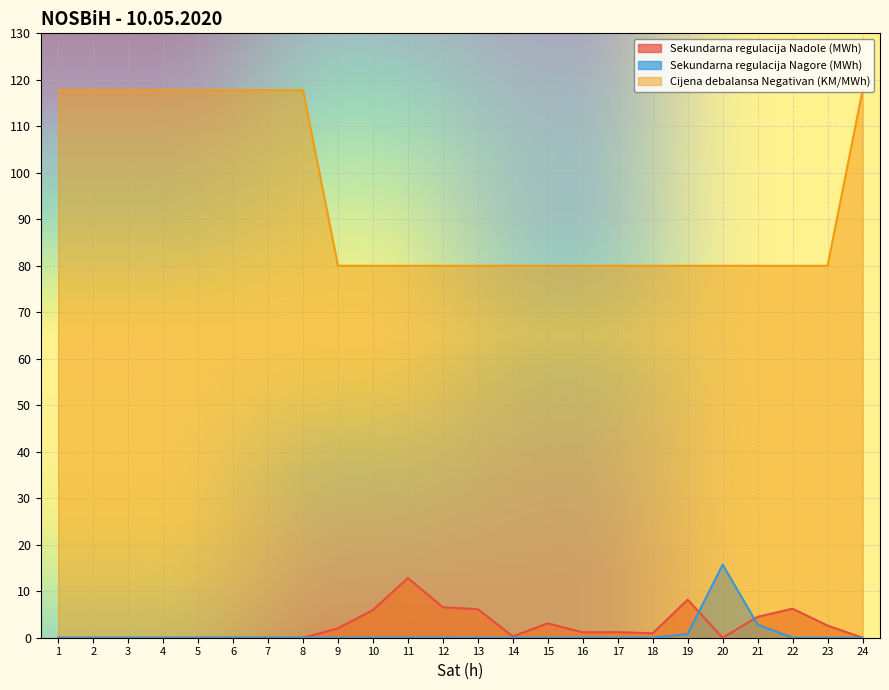

At which category is the sum across all series the highest?

1